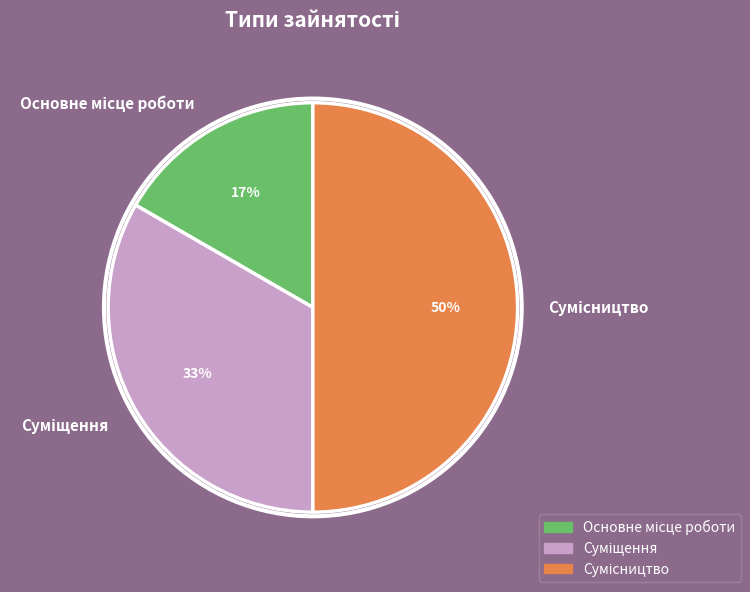

To the nearest percent, what is the average slice percentage?

33%